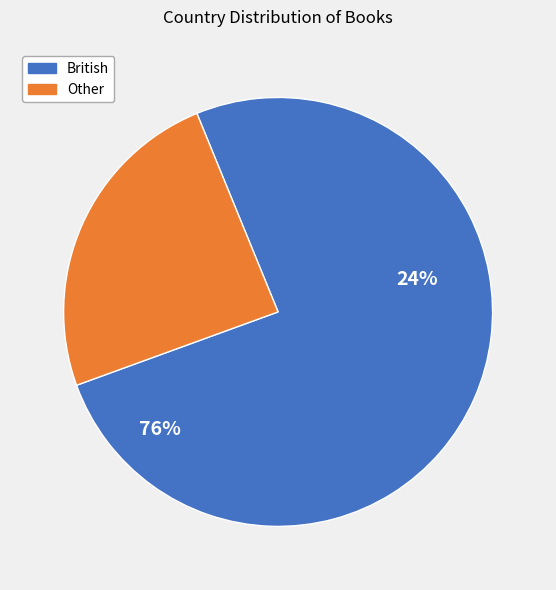

Is there a majority slice in this chart?

Yes